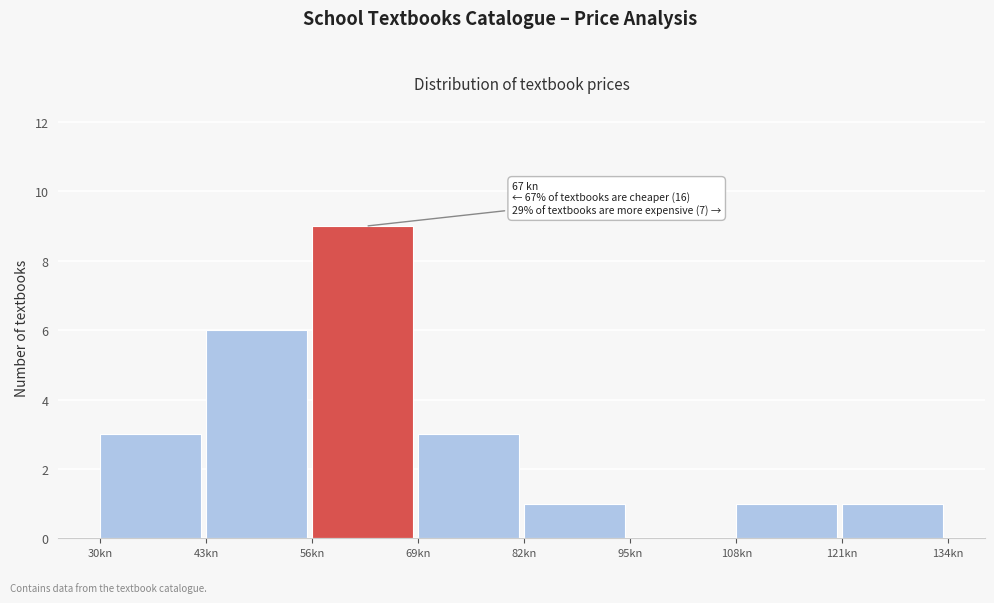

Which range on the x-axis has the tallest bar?

56 to 69